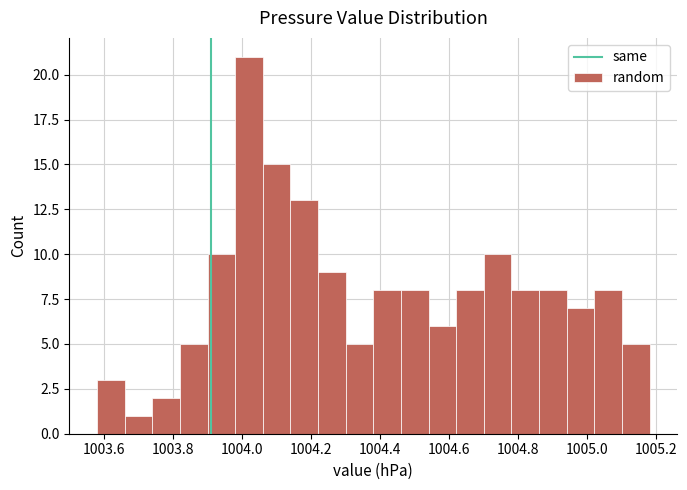

How tall is the bar that spans 1003.82 to 1003.90 on the x-axis? The values are not printed on the chart, so give them approximately, as read against the axis.

5